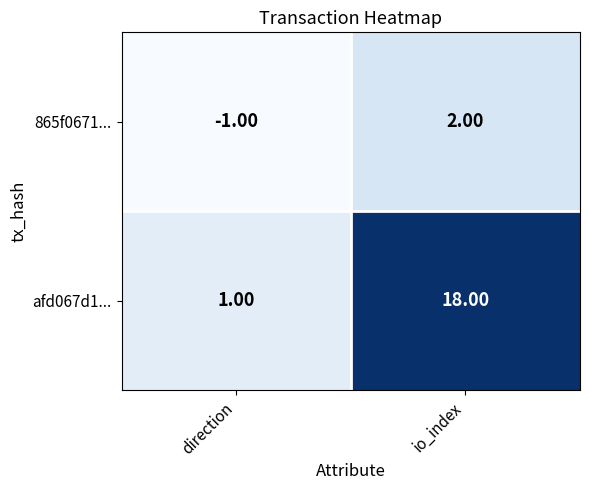

Between direction and io_index, which series saw the biggest shift?

afd067d1...